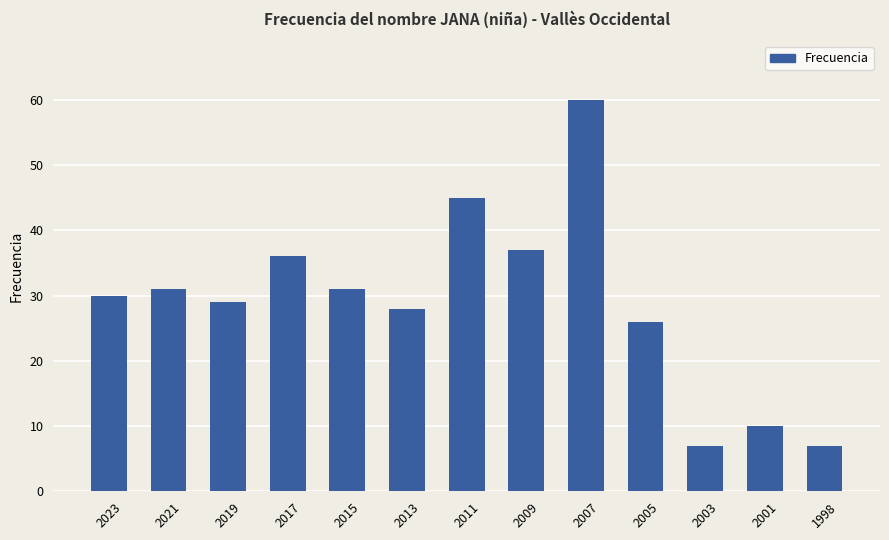

What is the sum of all values?

377